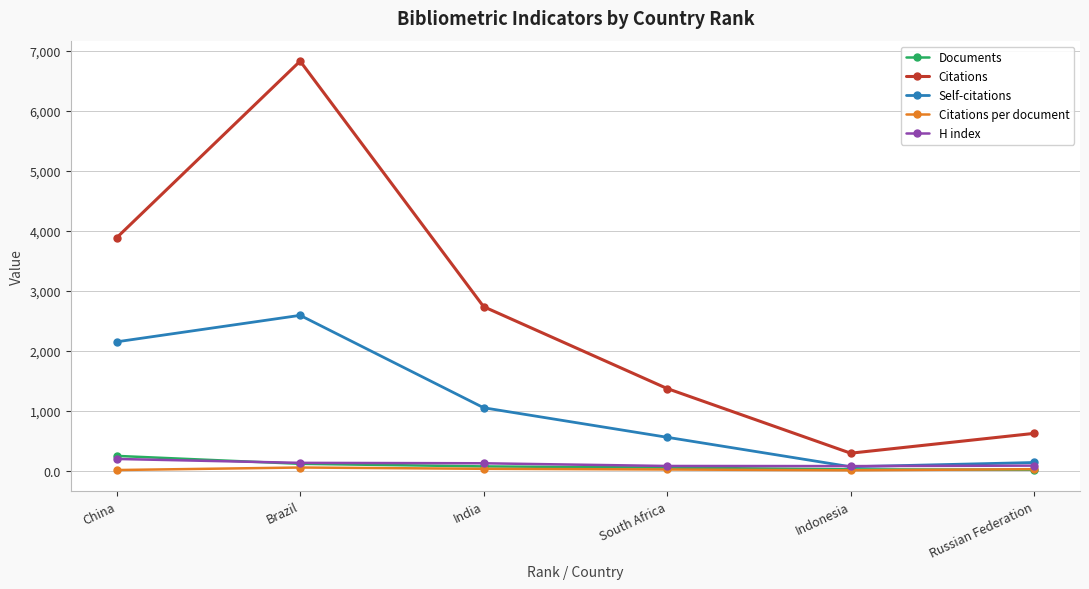

The Documents series shows 119.0 at Brazil. True or false?

True